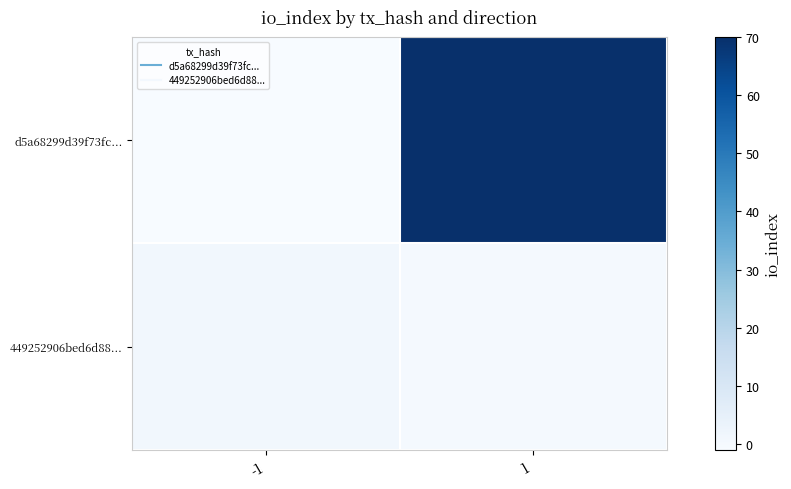

Which series has the largest total across all categories?

d5a68299d39f73fc...